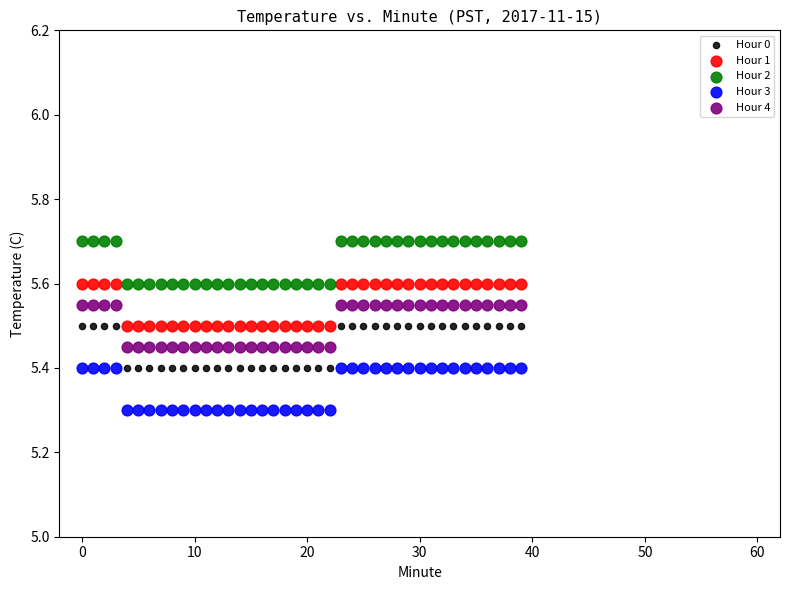

Which series contains the lowest Y value?

Hour 3